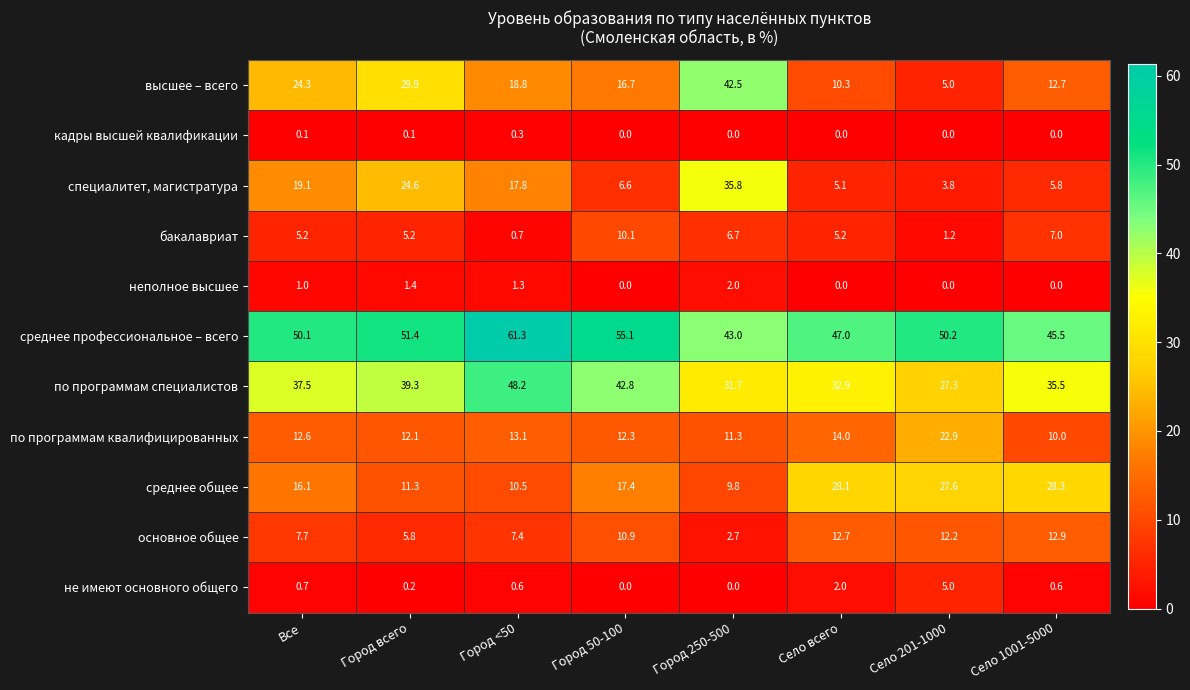

The кадры высшей квалификации series shows 0.0 at Село 201-1000. True or false?

True